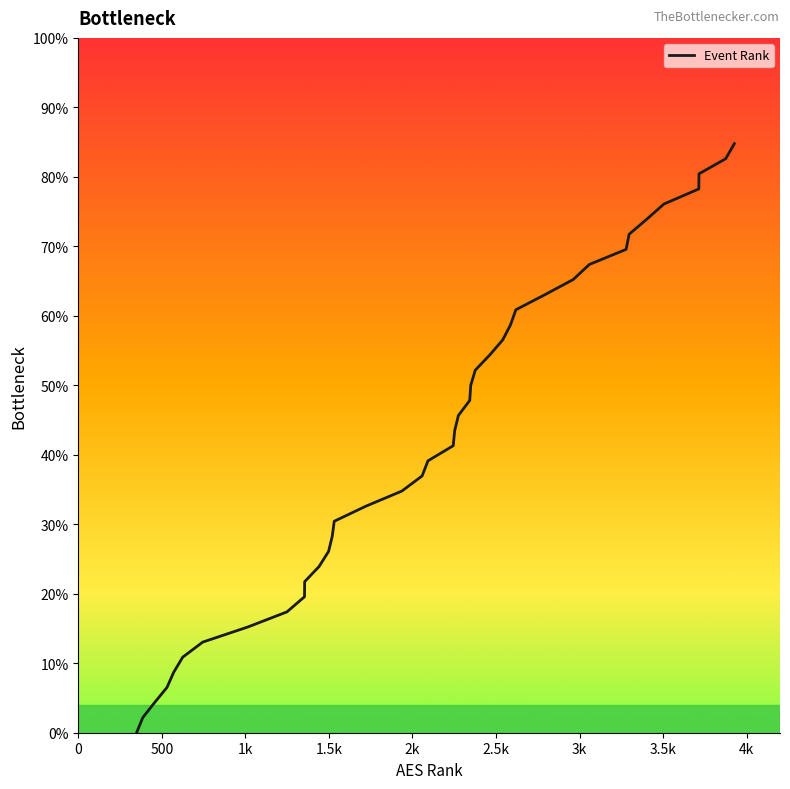

The chart shows a value of 10.4 at 3.5k. True or false?

False